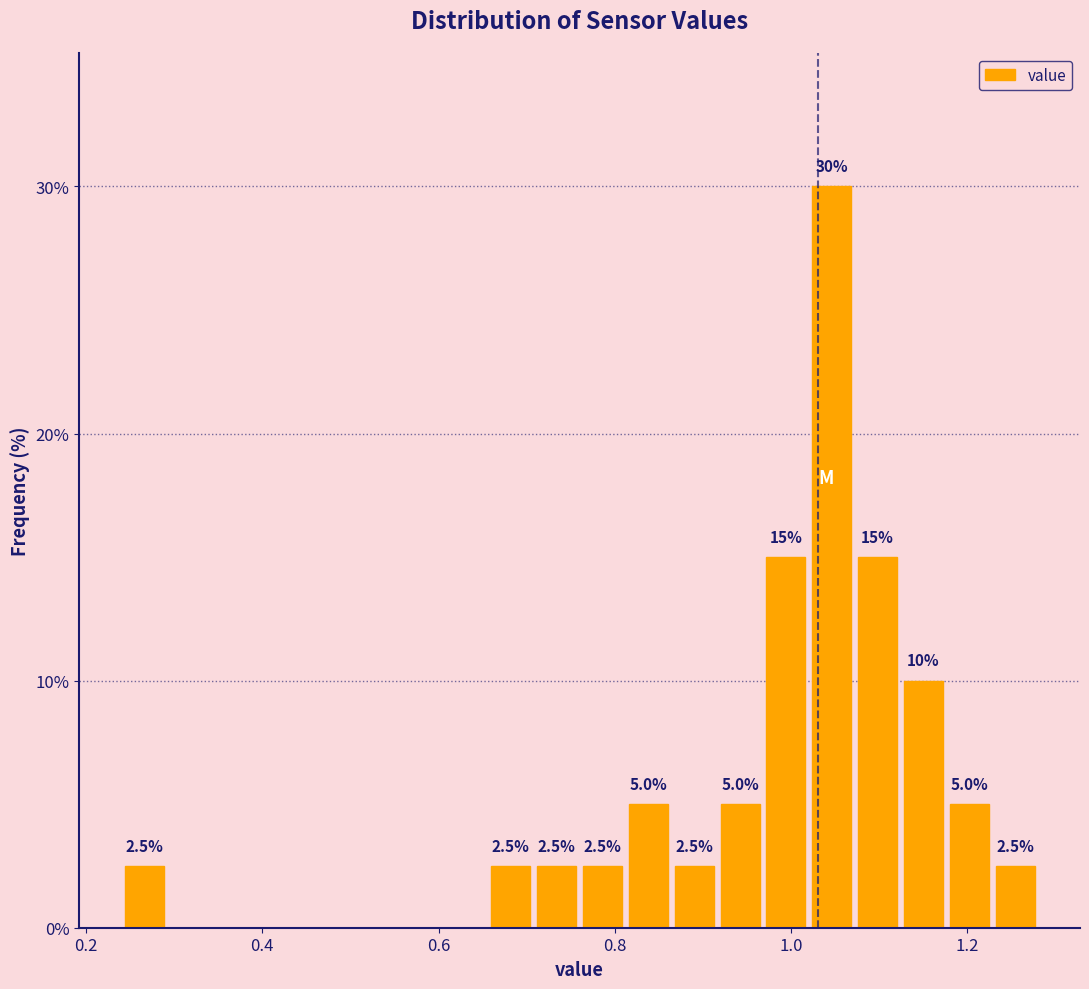

Read against the x-axis, roughly where is the centre of the tallest bar?

1.04